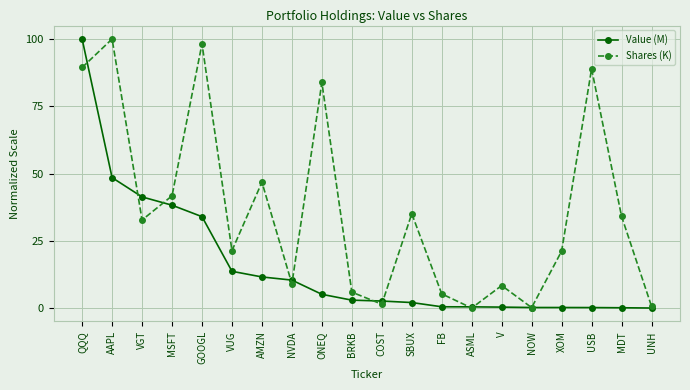

How many lines are shown in the chart?

2